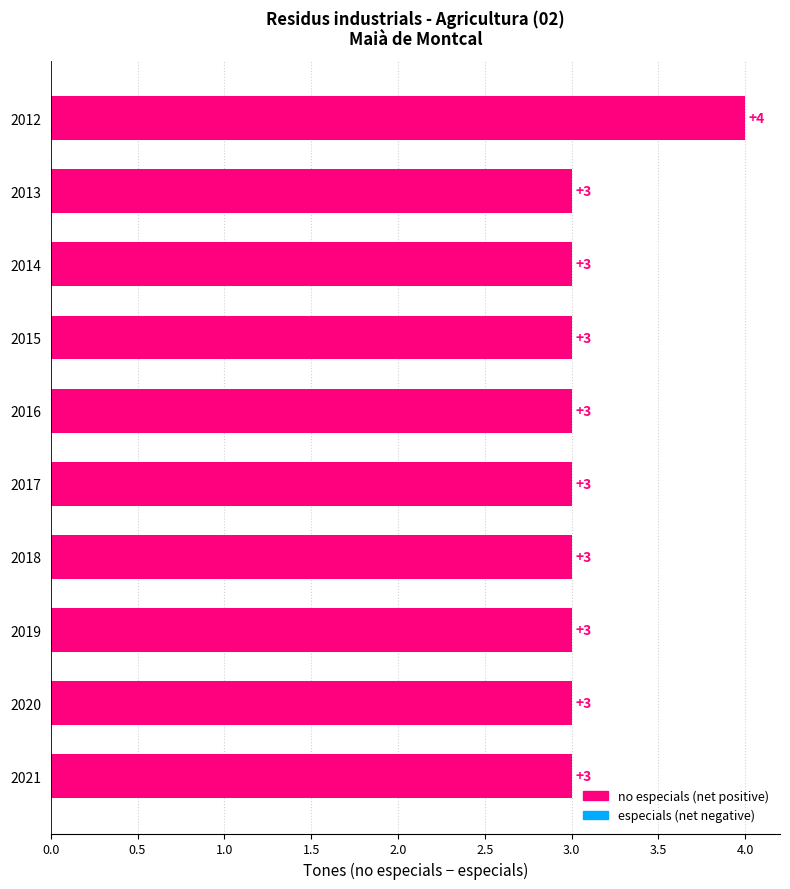

The value at 2012 is 4. True or false?

True